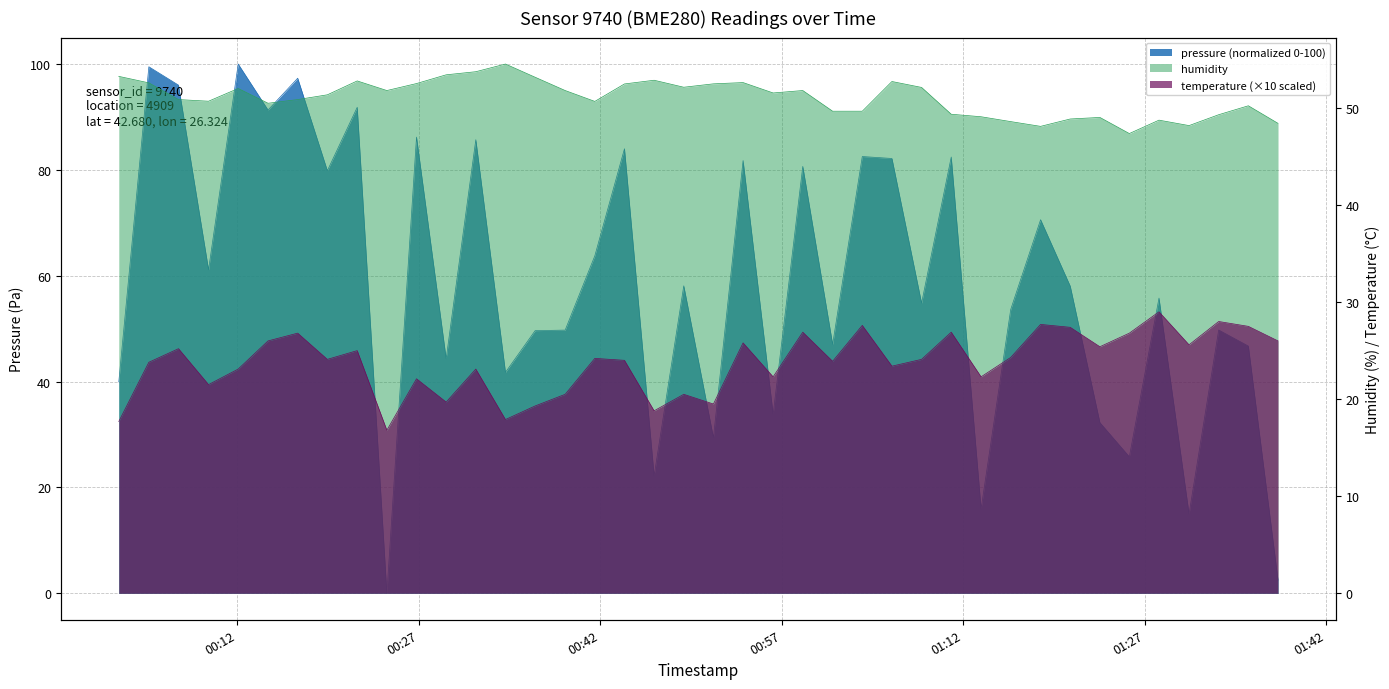

What is the label of the 34th point from the right?

2024-01-11T00:17:01